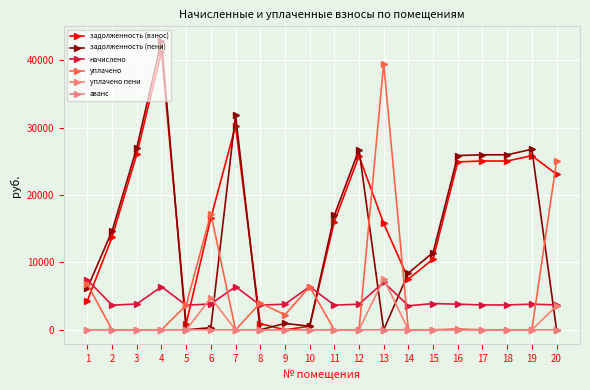

Count the number of data series in this chart.

6